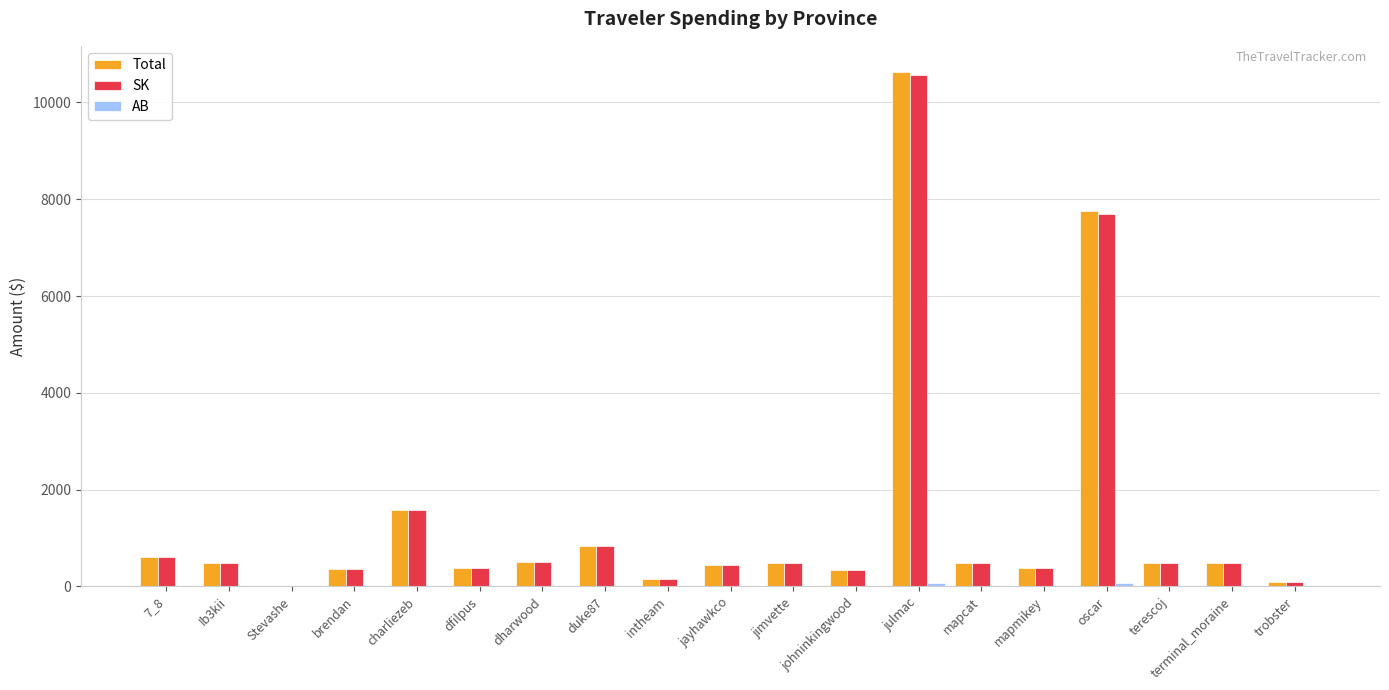

True or false: Total has a value of 481.9 at jimvette.

True